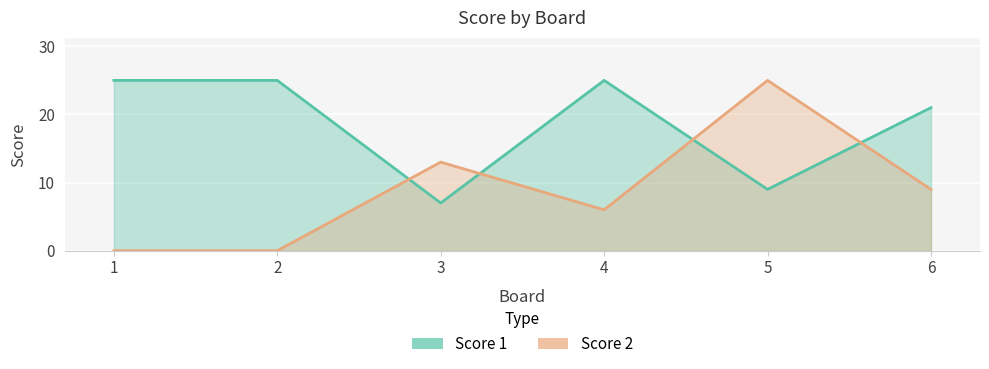

What is the difference between the maximum and minimum values in the Score 1 series?

18